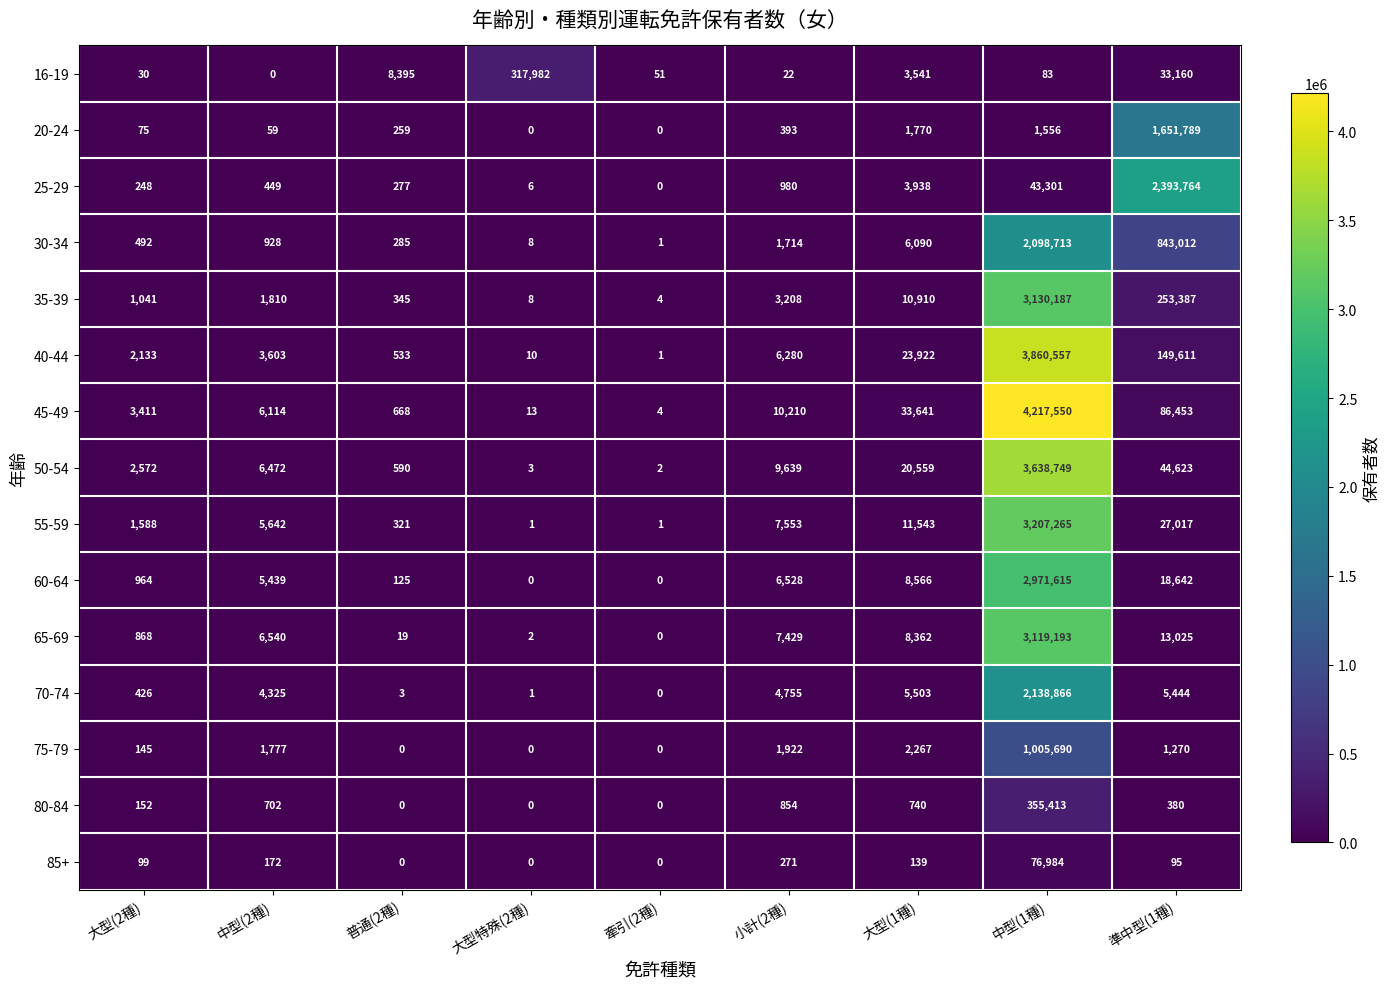

What is the sum of all 70-74 values?

2159323